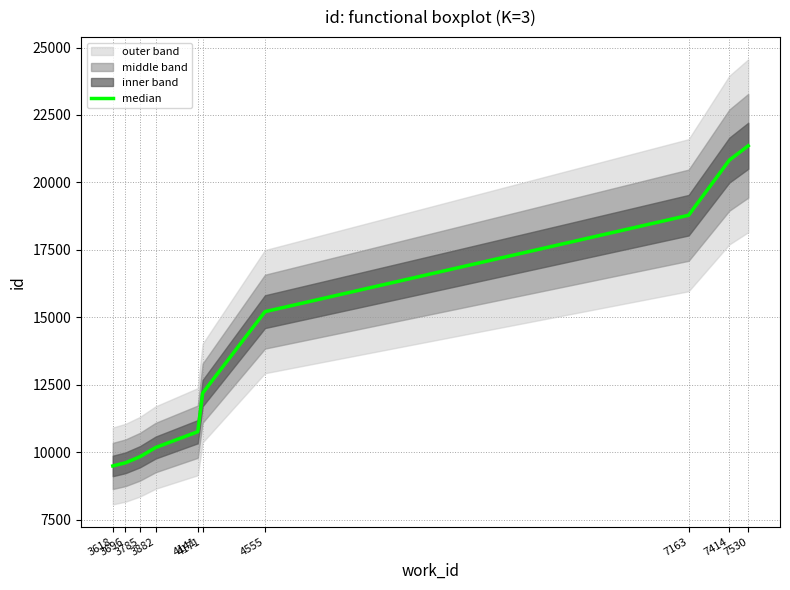

True or false: the data has more than 2 interior local peaks.

False